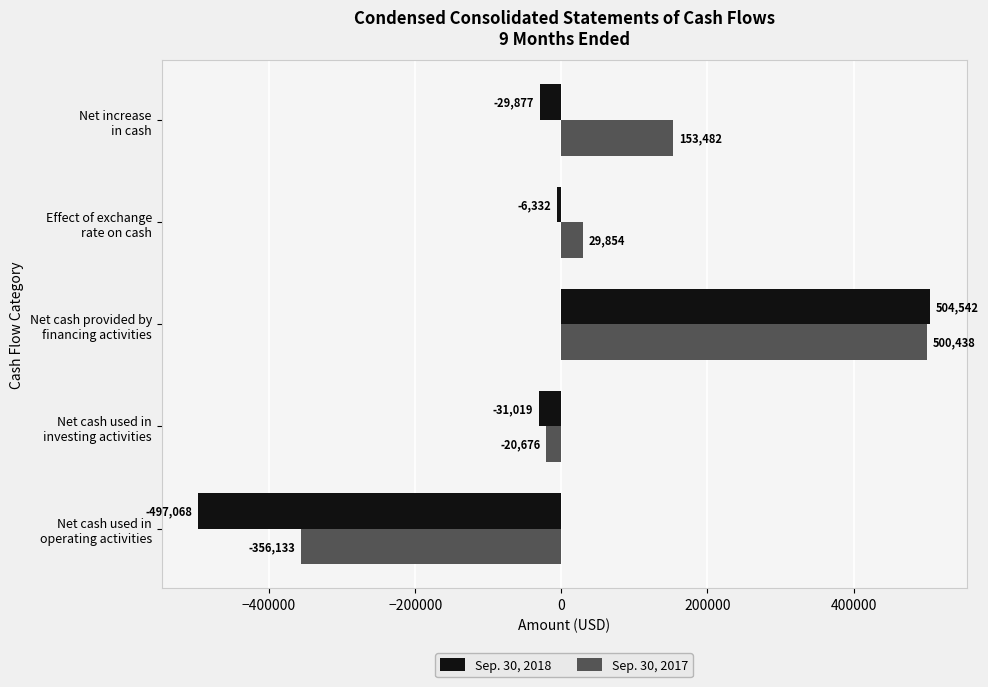

Rank the series by their average value, from lowest to highest.

Sep. 30, 2018, Sep. 30, 2017